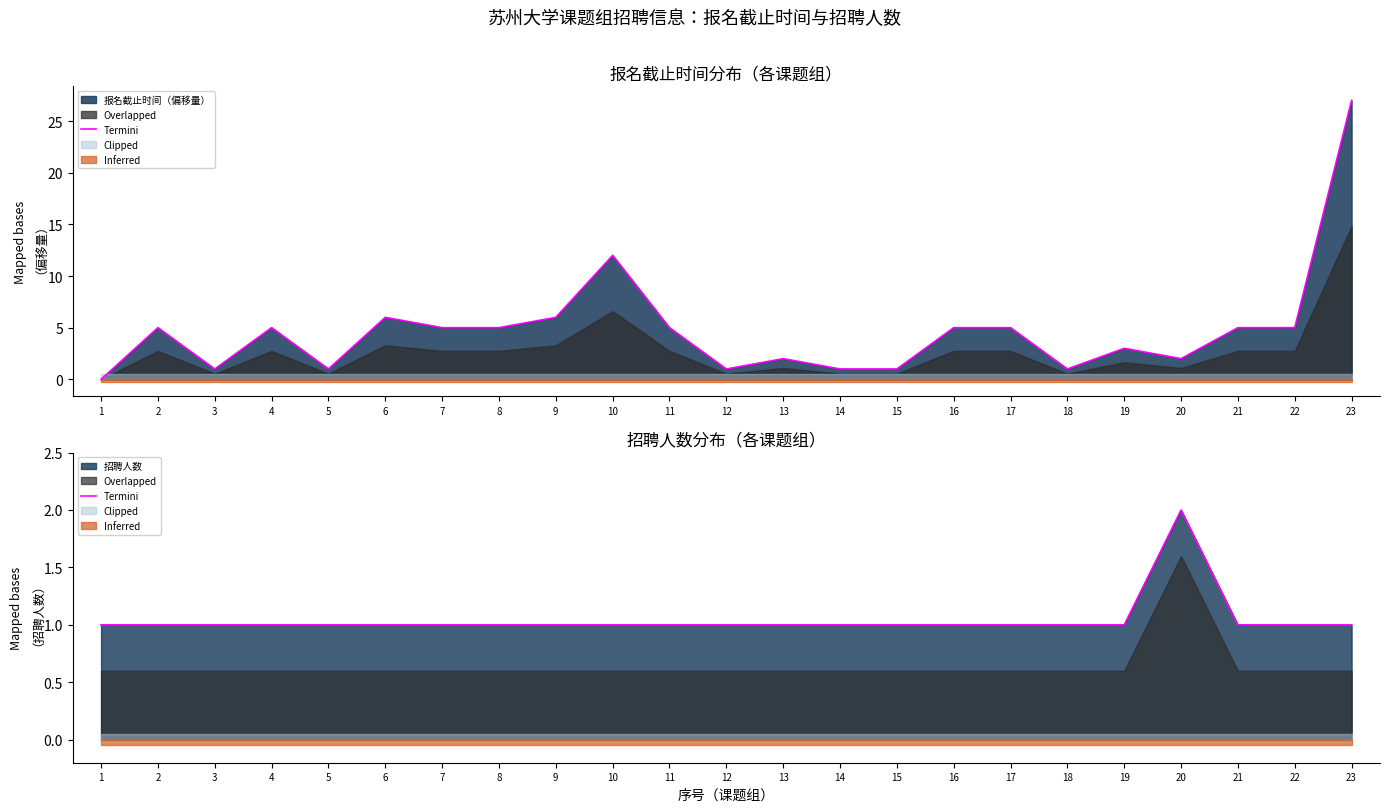

Which label corresponds to the largest value in the chart?

20